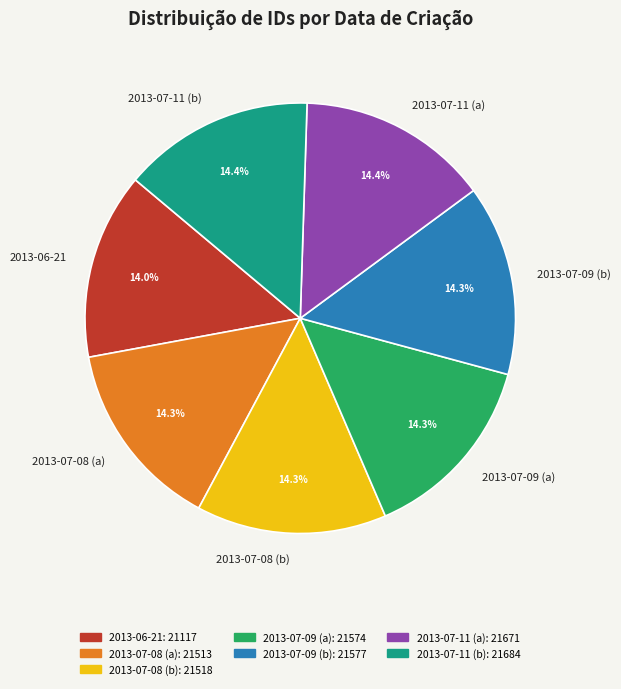

What percentage is NOT represented by 2013-07-08 (a)?

85.7%